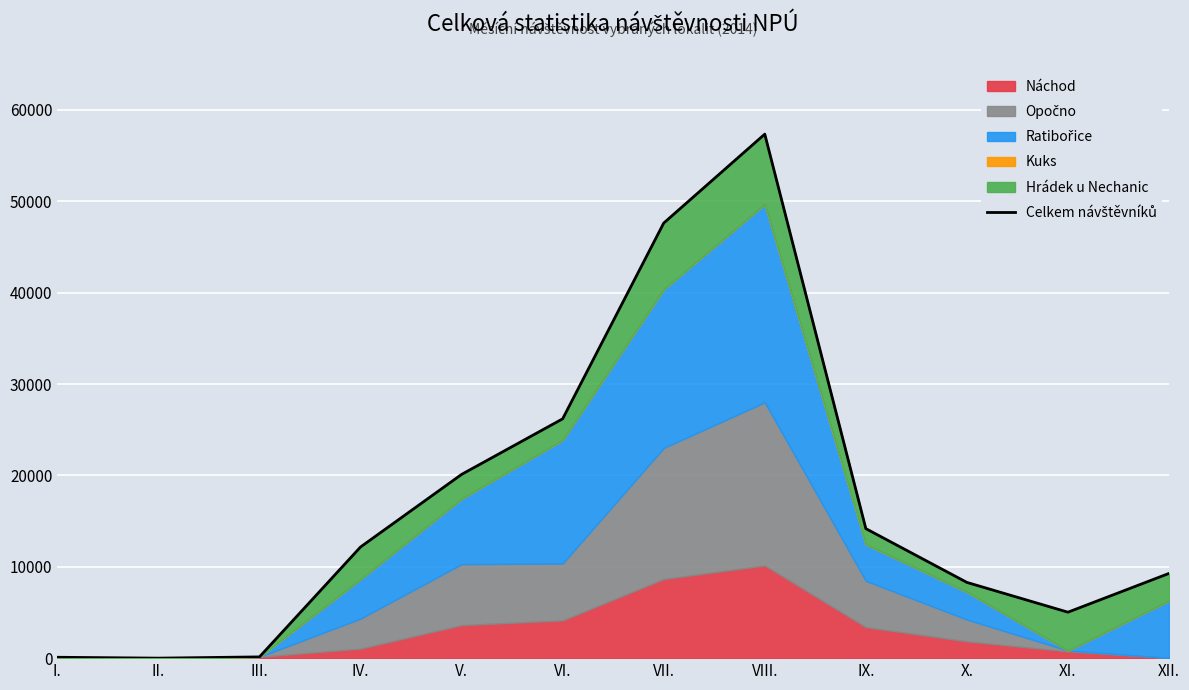

At which category does the chart reach its minimum across all series?

II.